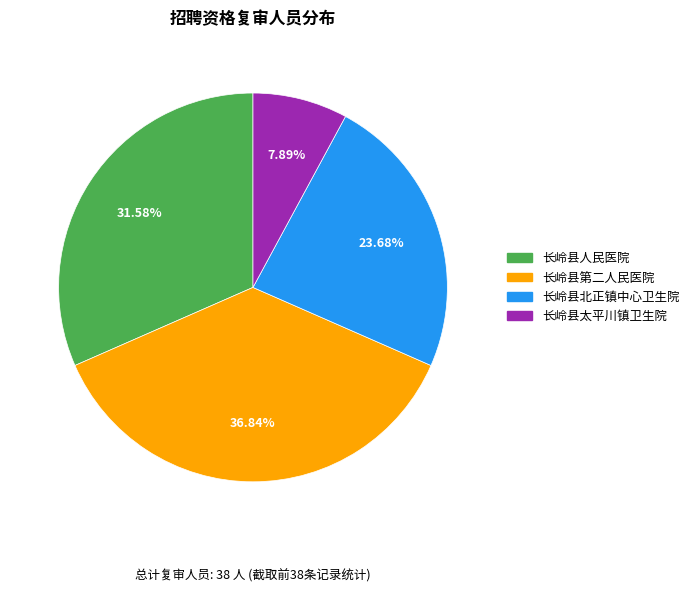

Rank the categories by value from highest to lowest.

长岭县第二人民医院, 长岭县人民医院, 长岭县北正镇中心卫生院, 长岭县太平川镇卫生院